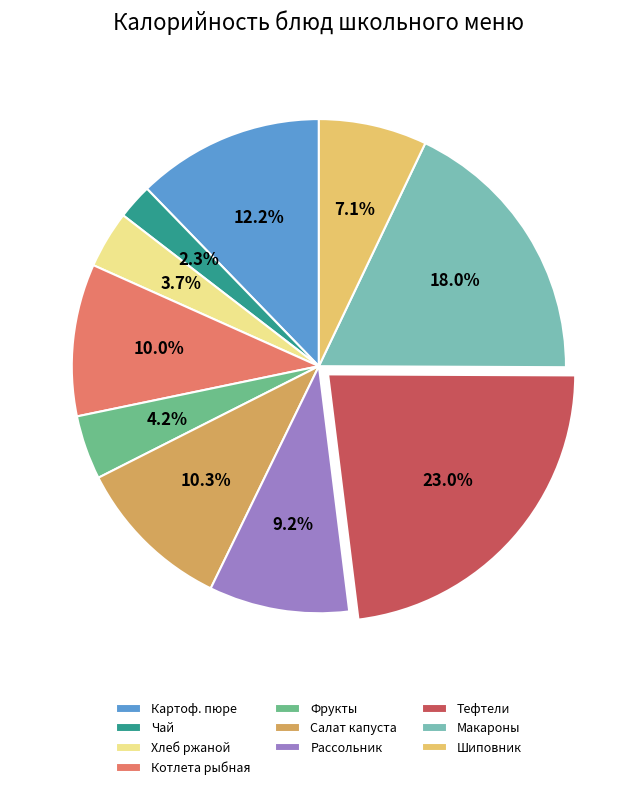

What is the smallest slice in the pie chart?

Чай